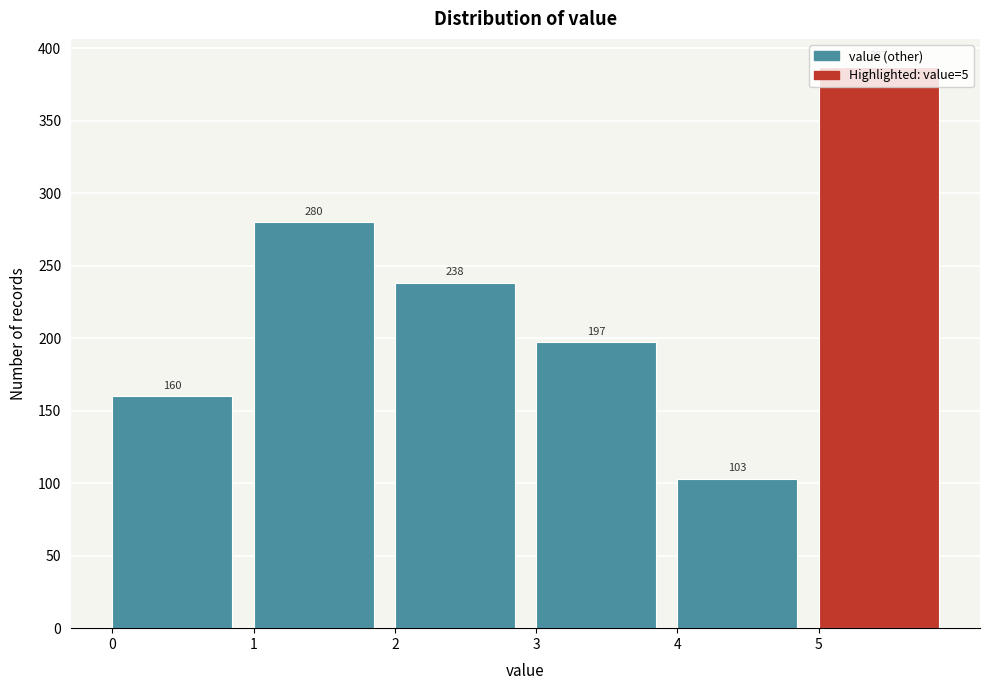

Reading left to right, list every bar in this chart as the range it spans on the x-axis followed by its height.

0 to 1: 160
1 to 2: 280
2 to 3: 238
3 to 4: 197
4 to 5: 103
5 to 6: 387